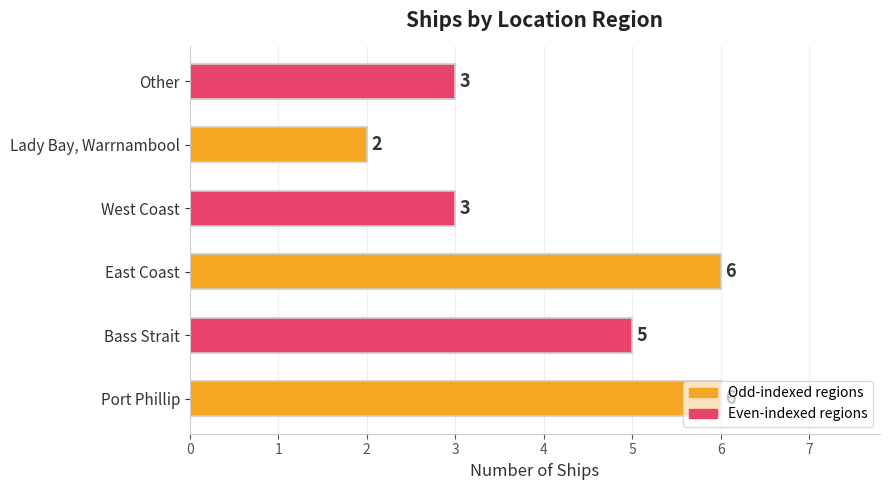

What is the ratio of the value at West Coast to the value at Port Phillip?

0.5